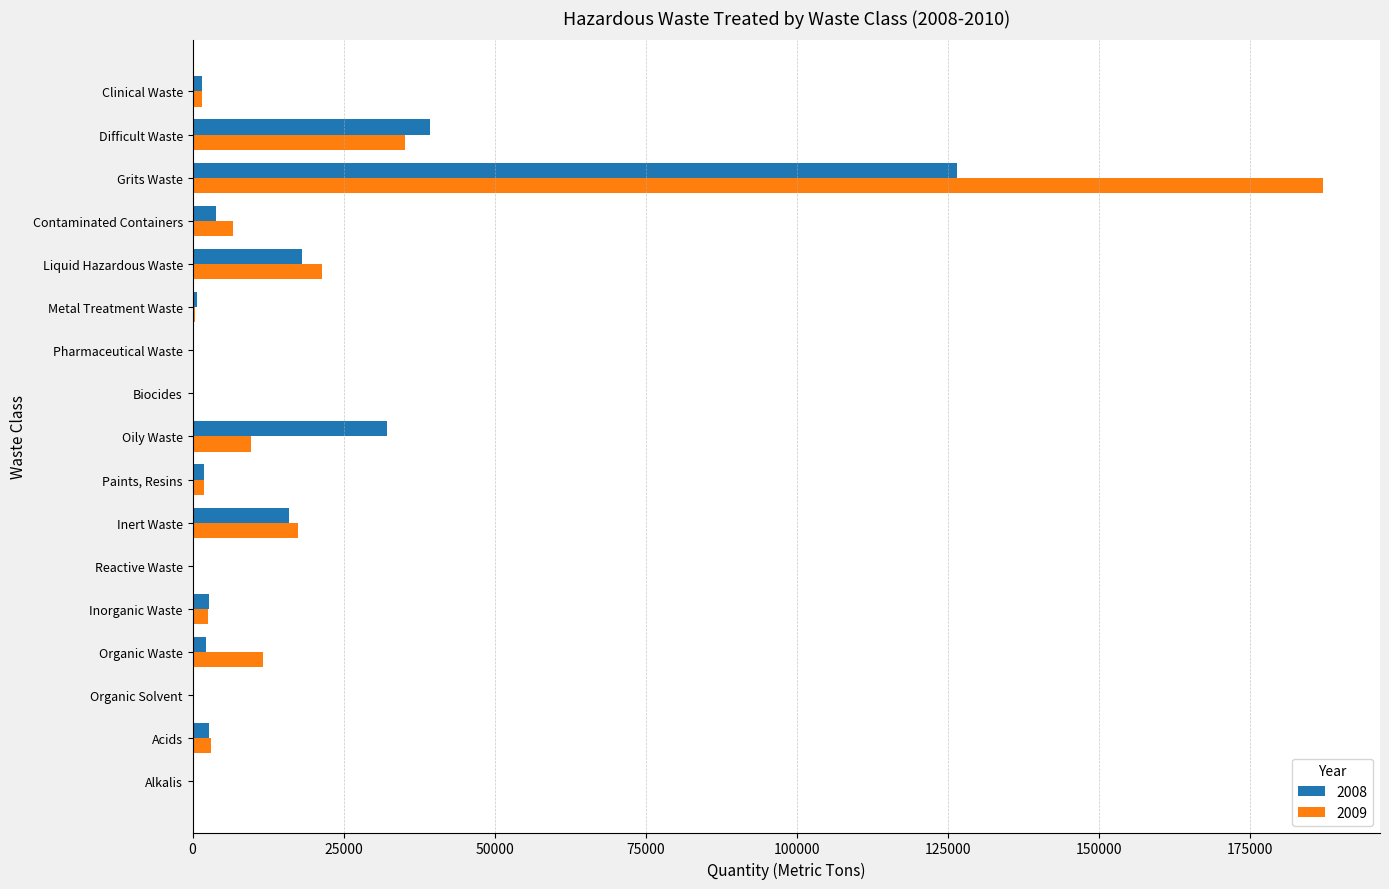

At which category is the sum across all series the highest?

Grits Waste